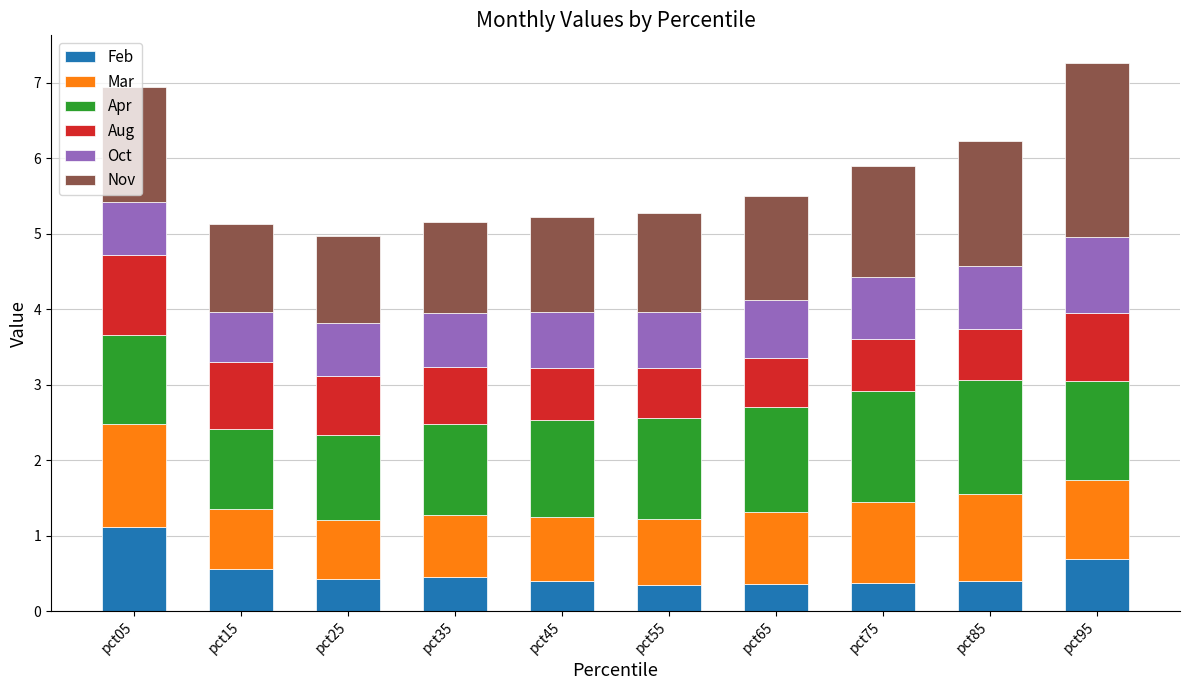

At which label does Feb reach its peak?

pct05